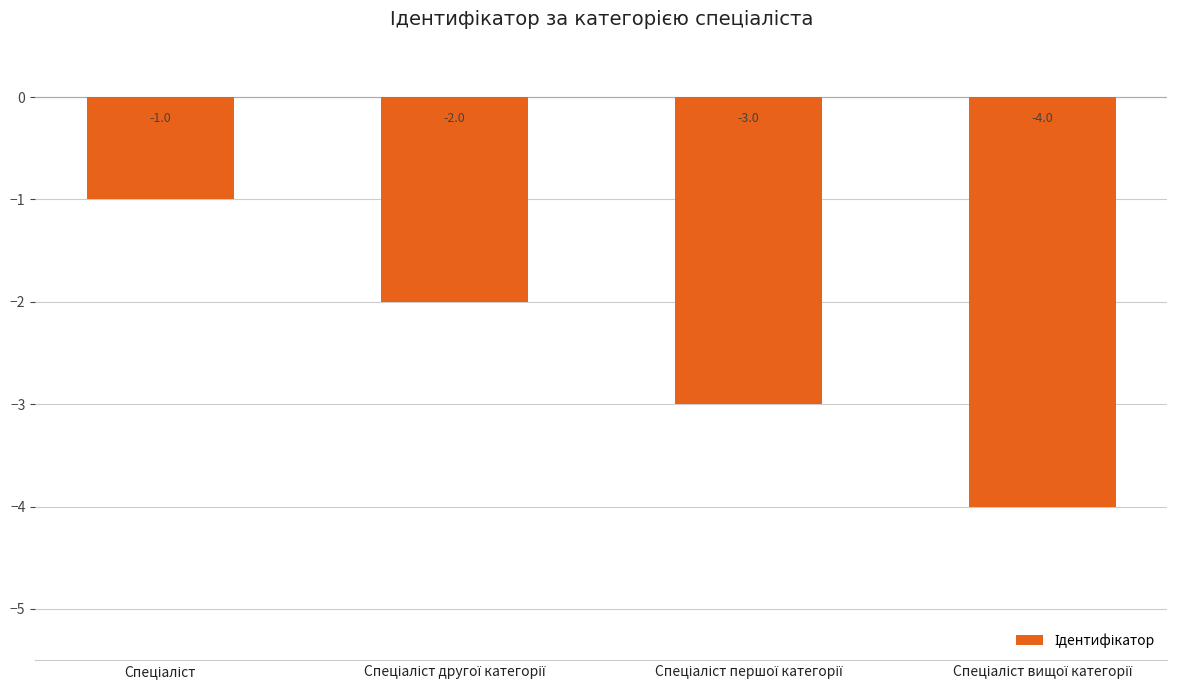

Count the values in the range -3 to -1.

3